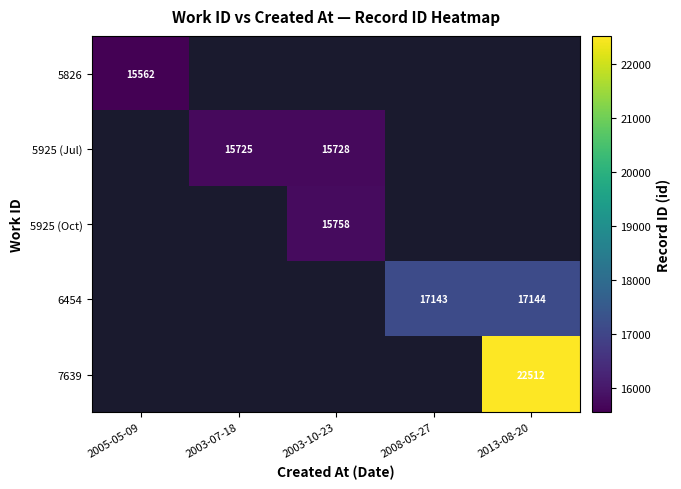

The 5925 (Jul) series shows 6640 at 2003-10-23. True or false?

False